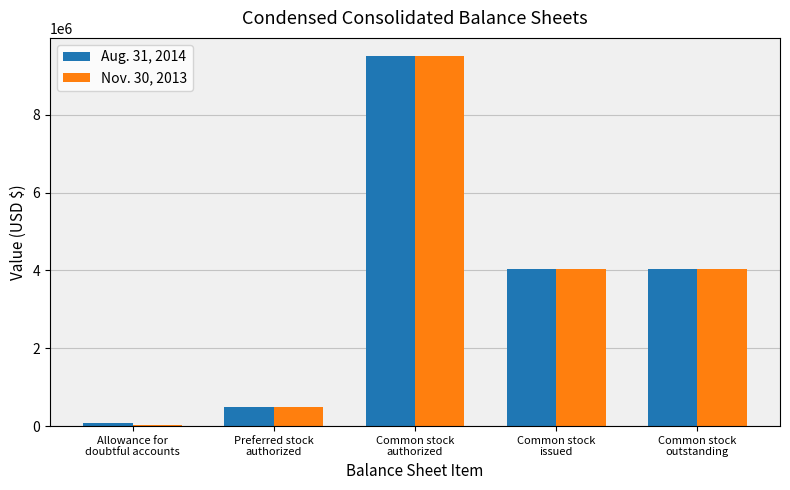

What is the sum of the Nov. 30, 2013 values at Preferred stock
authorized and Allowance for
doubtful accounts?

535474